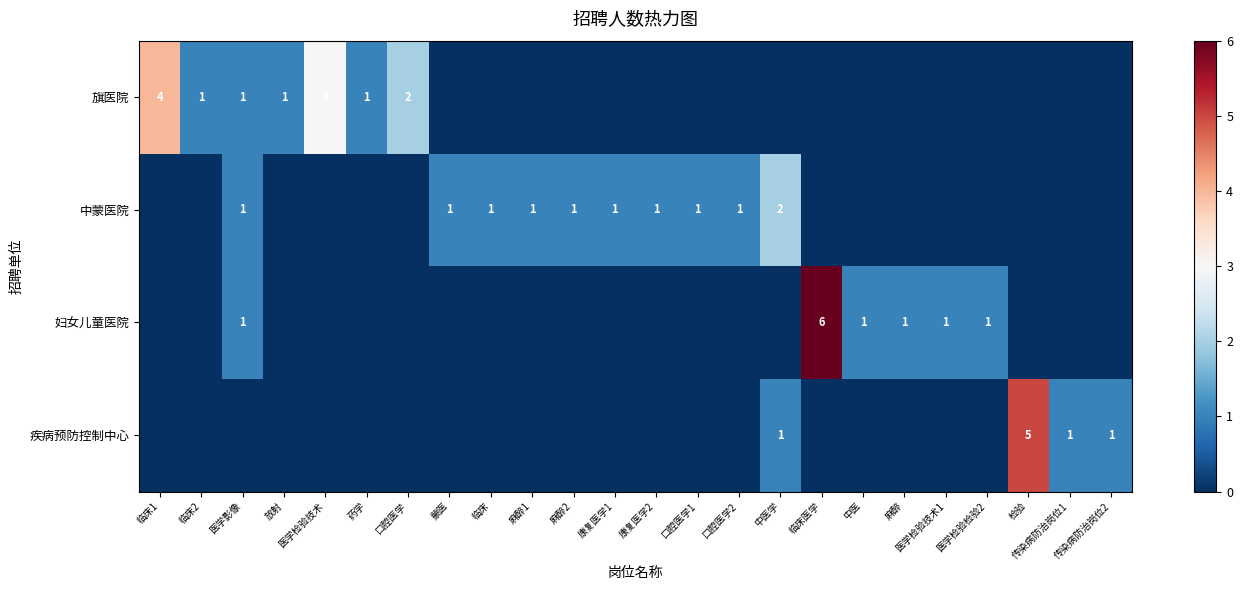

True or false: 疾病预防控制中心 has a value of 5 at 检验.

True